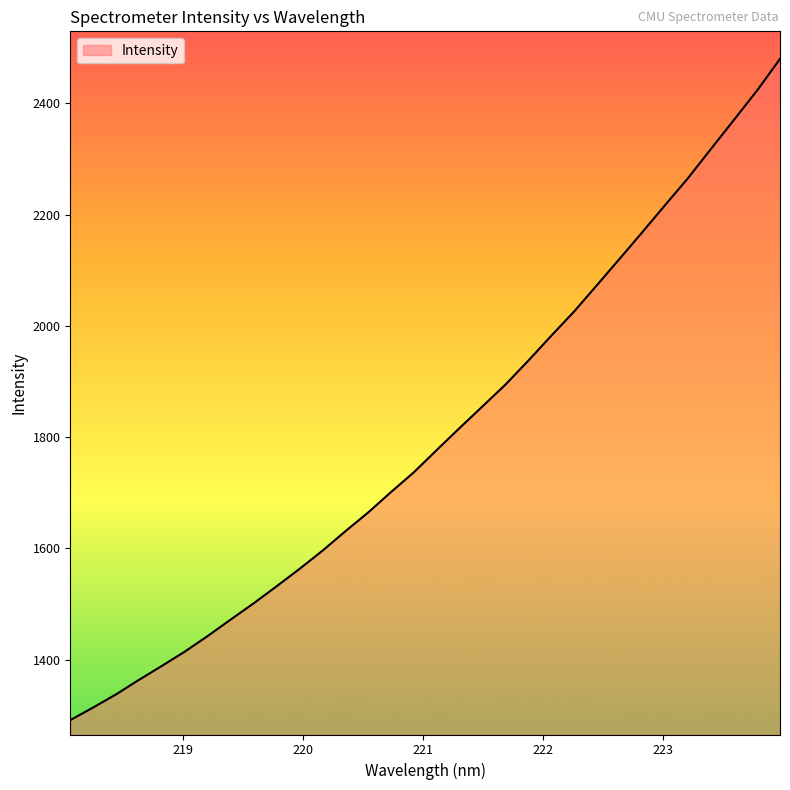

What is the greatest value displayed?

2480.1